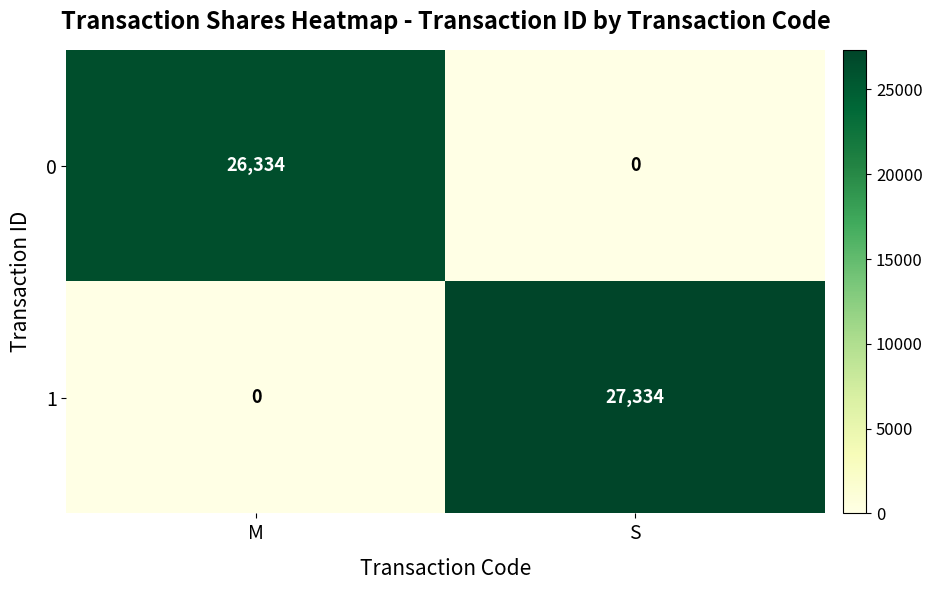

Where is 1 nearest to the value 13667?

M